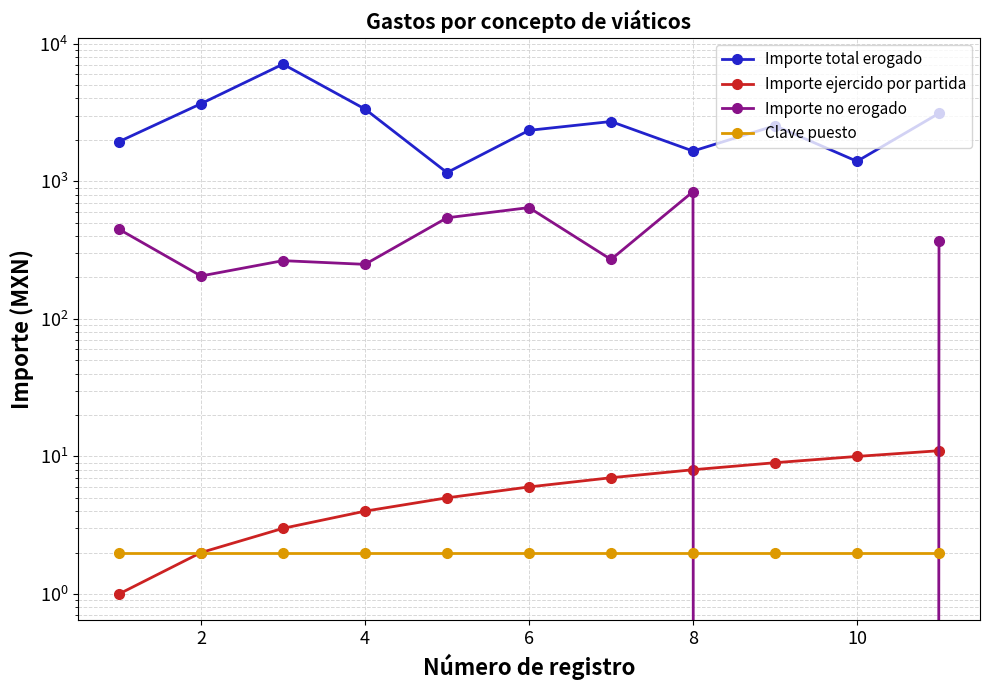

In Importe total erogado, how many points are lower than both neighbors (excluding endpoints)?

3